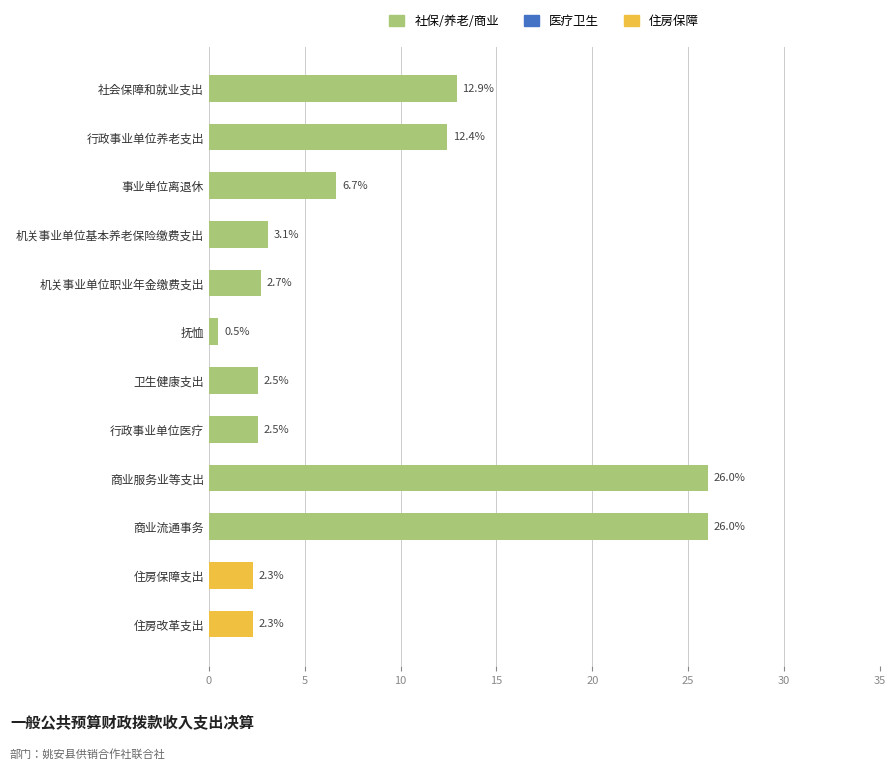

Reading top to bottom, transcribe all the data shown in this chart.

12.9	12.4	6.7	3.1	2.7	0.5	2.5	2.5	26.0	26.0	2.3	2.3